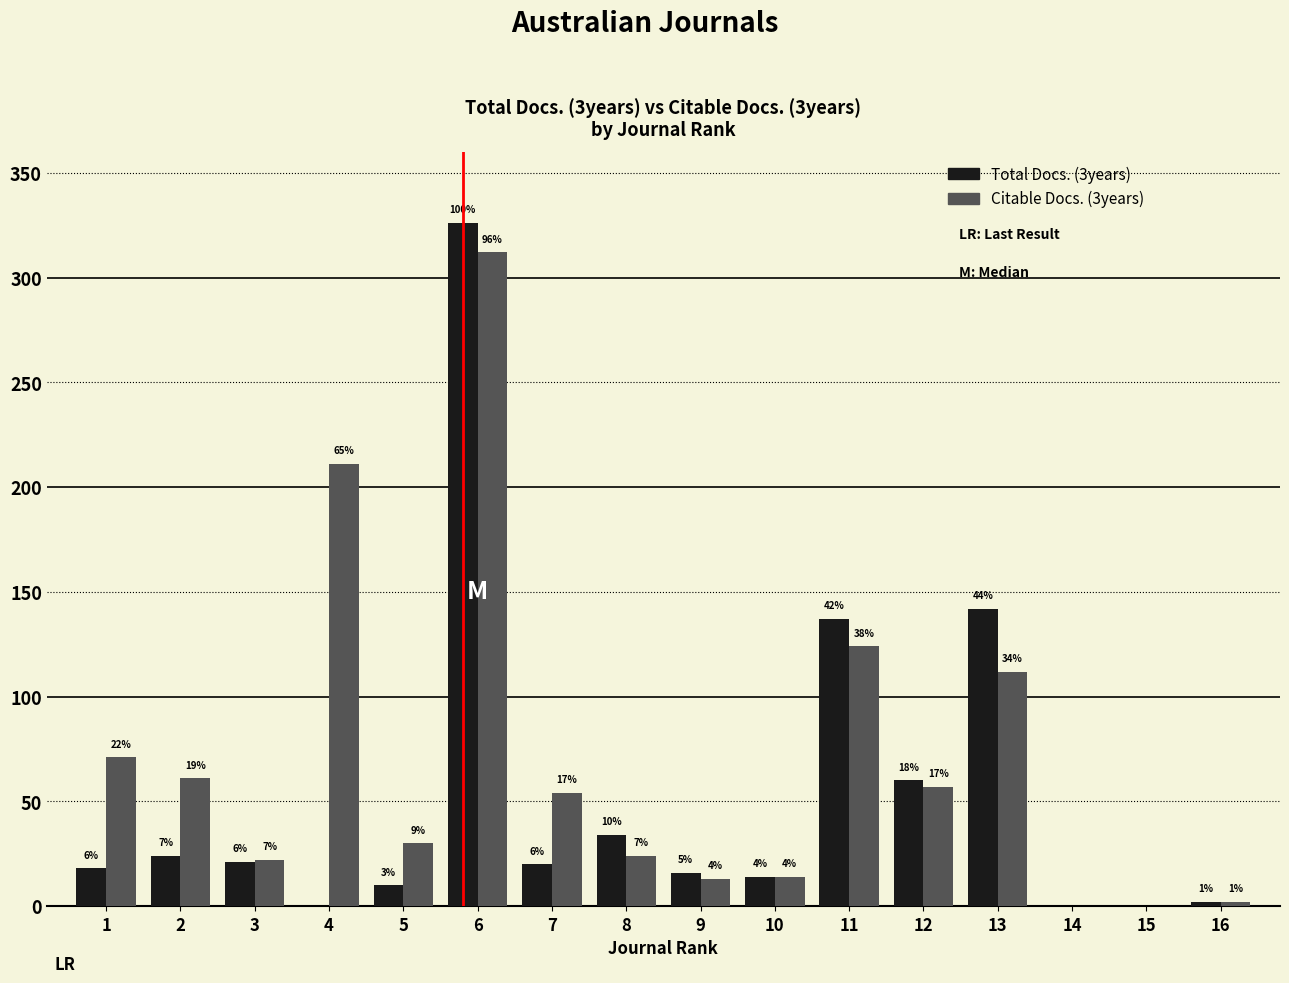

Are the bars grouped side by side (vs. stacked)?

Yes